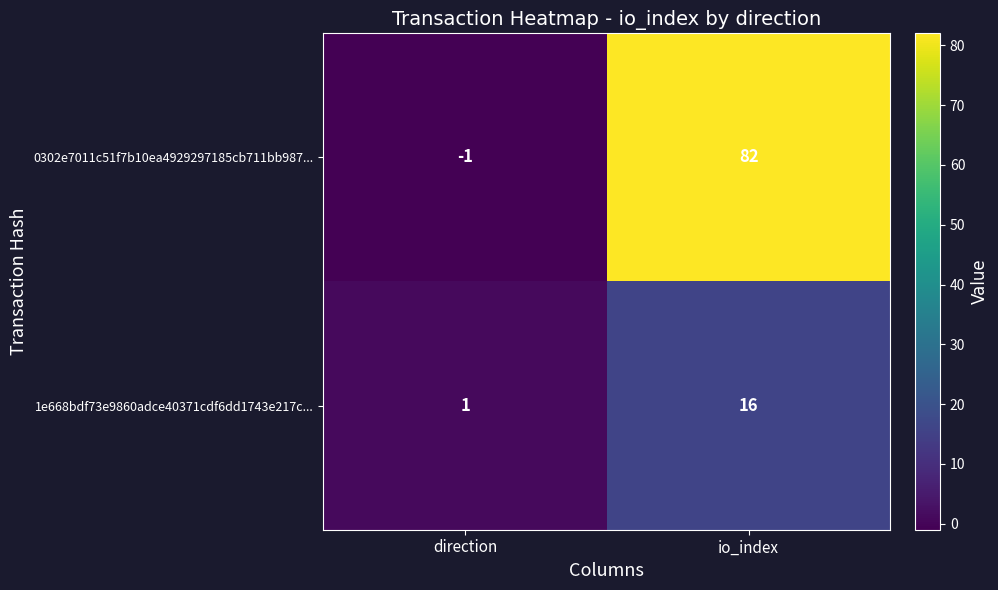

Read the 0302e7011c51f7b10ea4929297185cb711bb987... value at io_index, to the nearest 10.

80